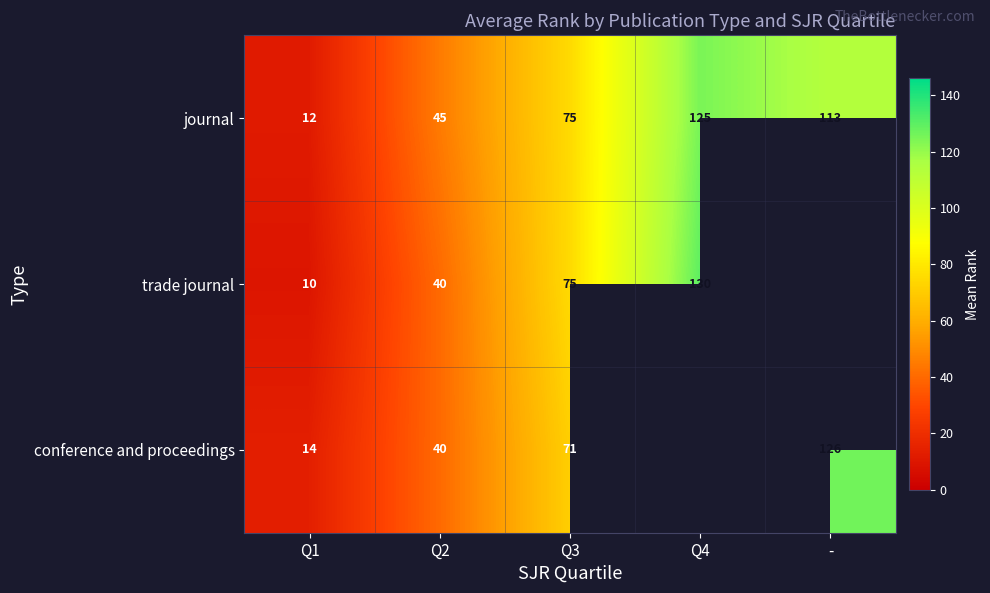

What is the total value across all series at Q3?

221.0